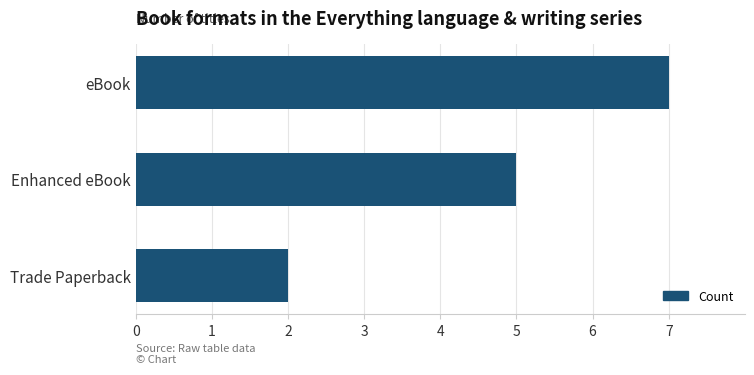

List the labels in order of value, smallest first.

Trade Paperback, Enhanced eBook, eBook